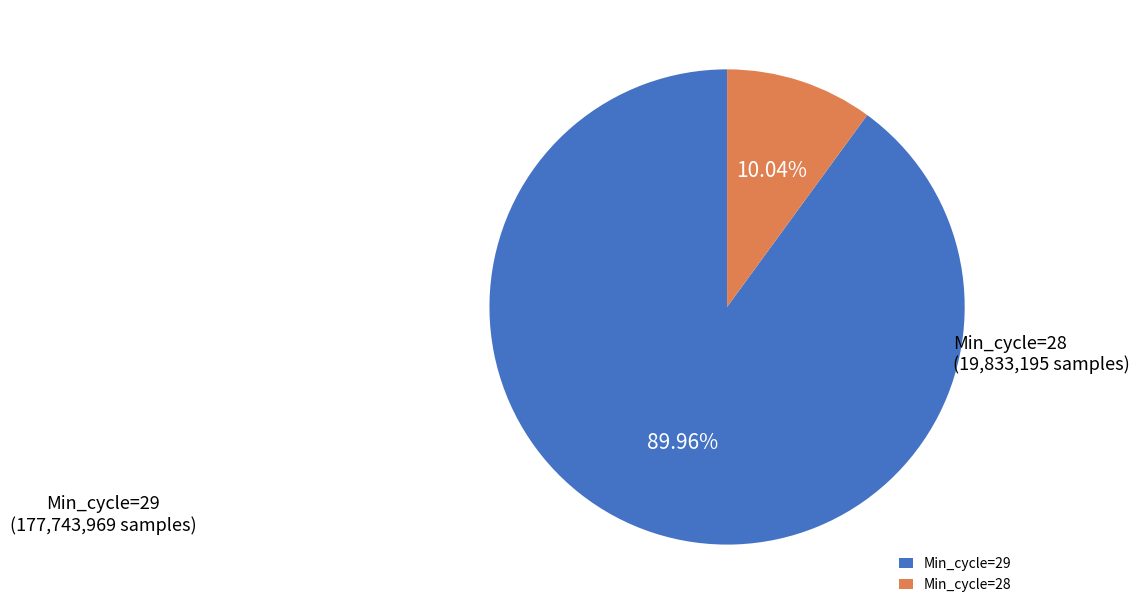

What is the ratio of the value at Min_cycle=29 to the value at Min_cycle=28?

9.0